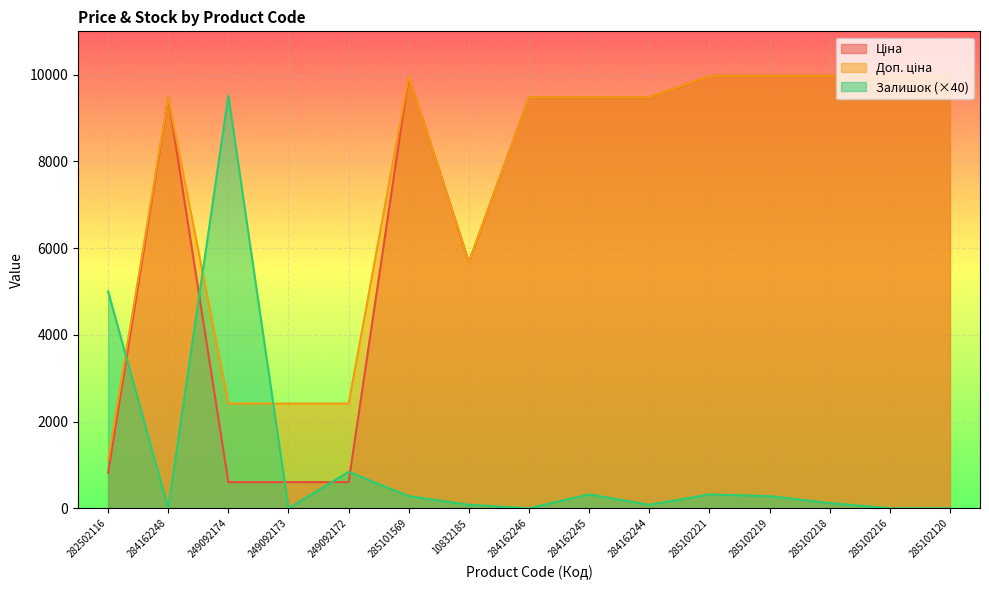

What is the value of the Ціна point at the 6th from the left?

9975.0